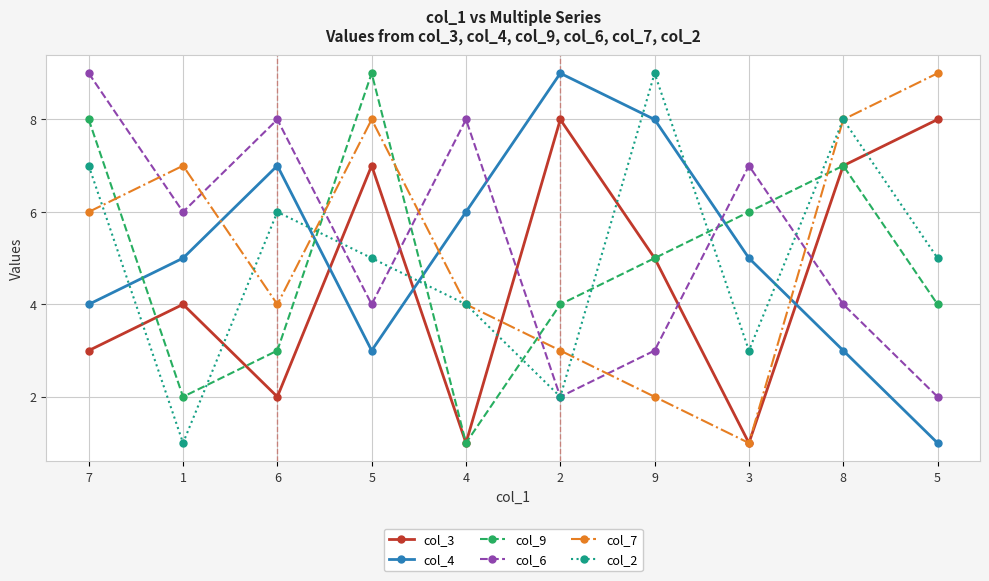

True or false: col_6 has more than 2 interior local peaks.

True